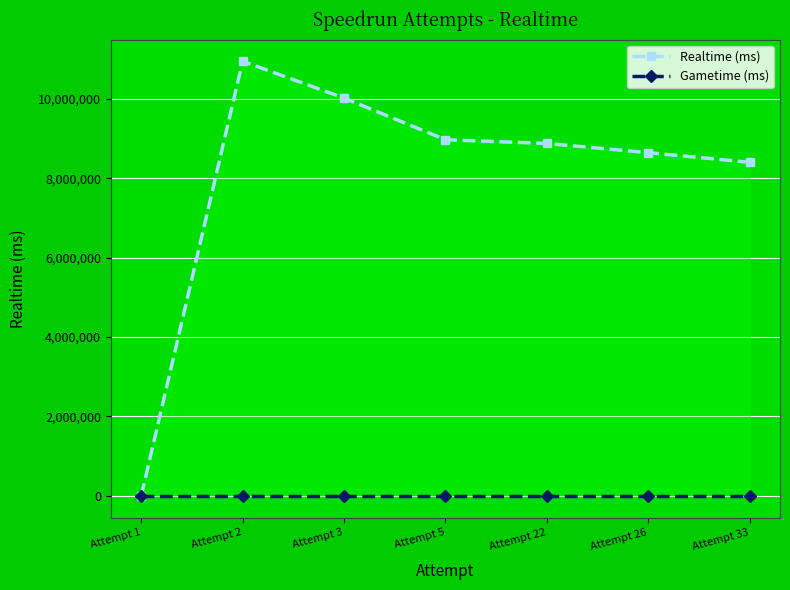

What is the sum of all Realtime (ms) values?

55880783